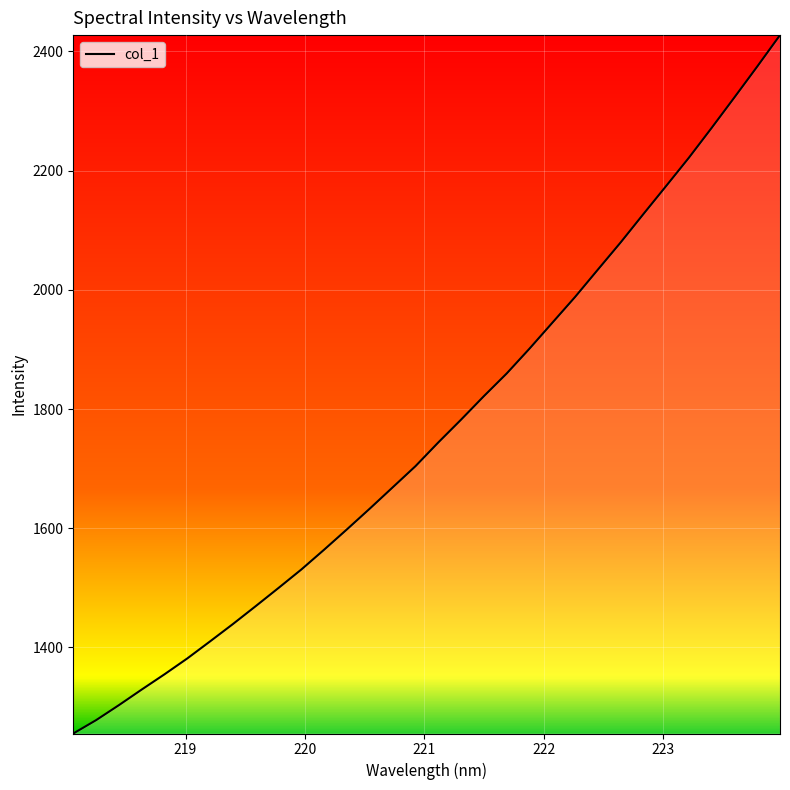

What is the greatest value displayed?

2427.4